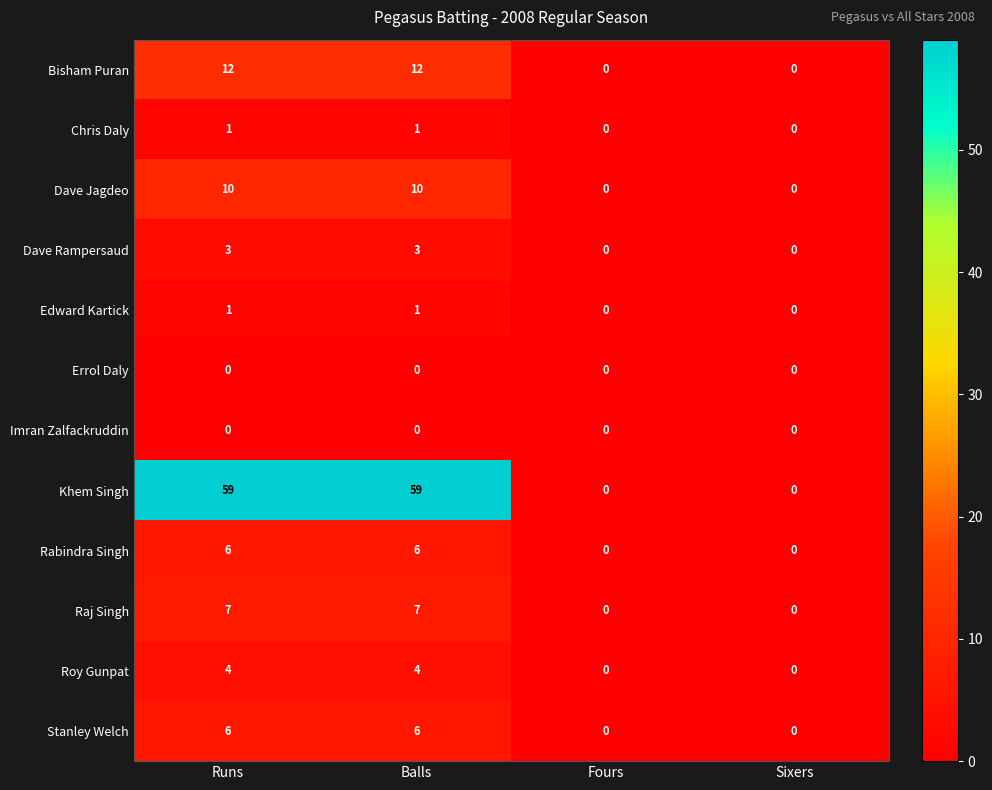

Which series has the widest spread of values?

Khem Singh